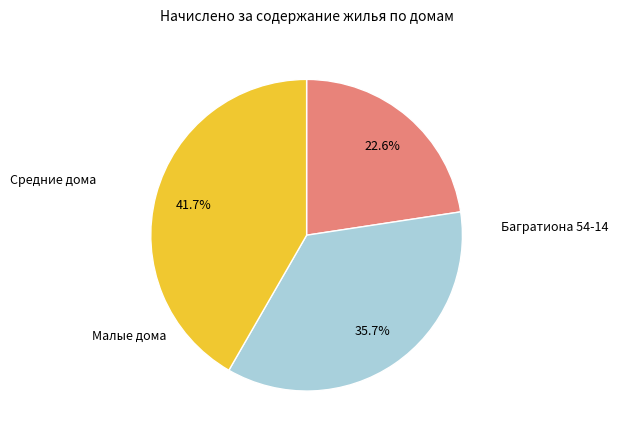

Does any single category account for the majority?

No